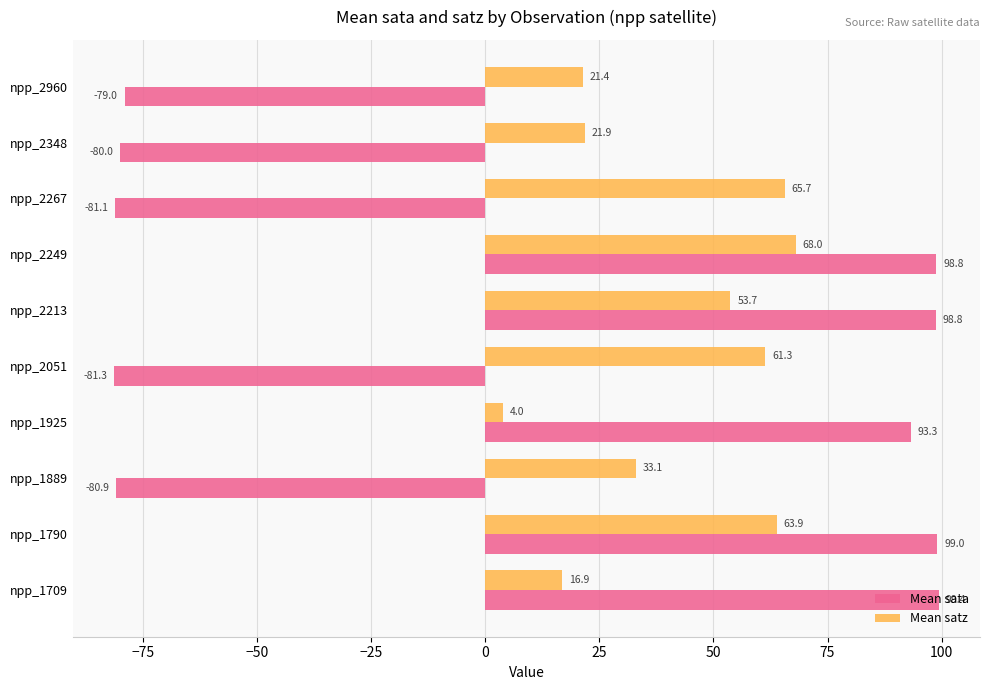

Is the value of Mean satz at npp_2213 greater than the value of Mean sata at npp_1889?

Yes